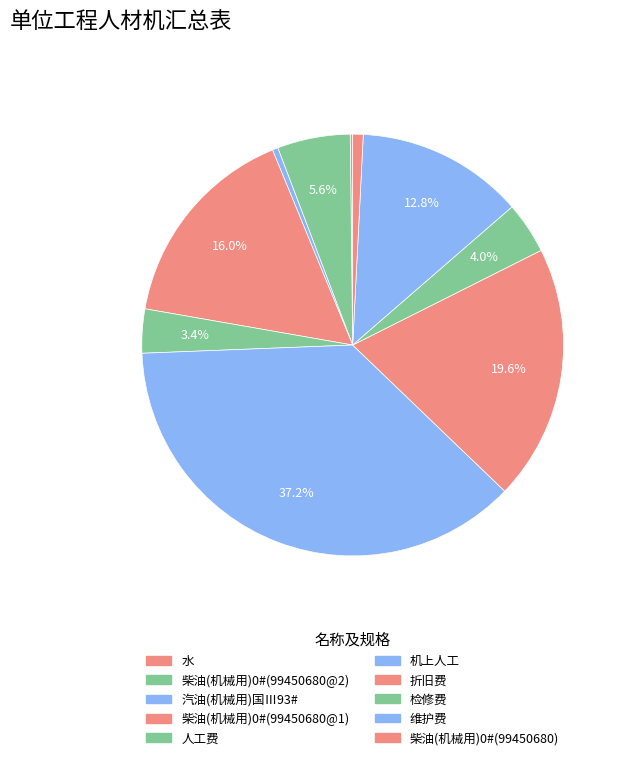

Rank the categories by value from highest to lowest.

机上人工, 折旧费, 柴油(机械用)0#(99450680@1), 维护费, 柴油(机械用)0#(99450680@2), 检修费, 人工费, 柴油(机械用)0#(99450680), 汽油(机械用)国Ⅲ93#, 水